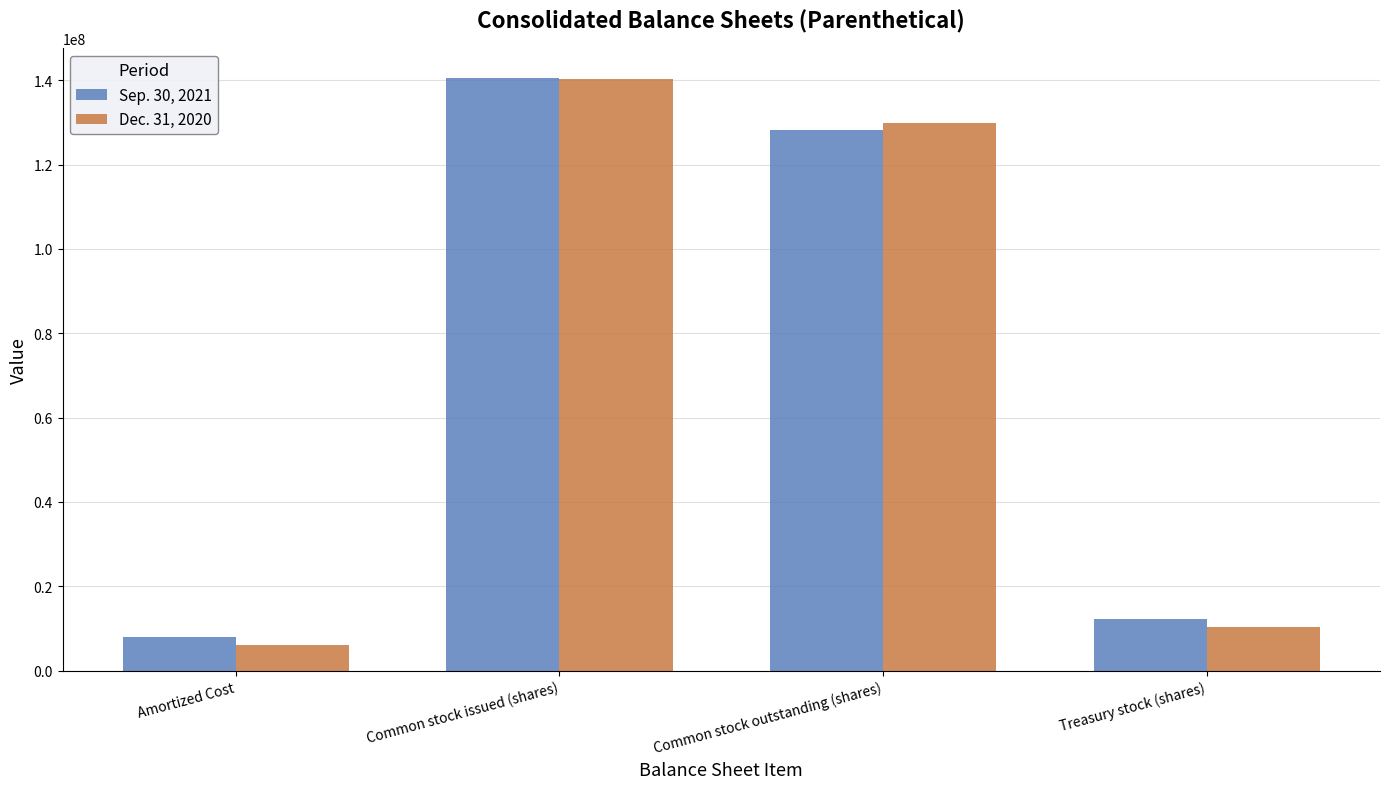

How many series are shown in this chart?

2